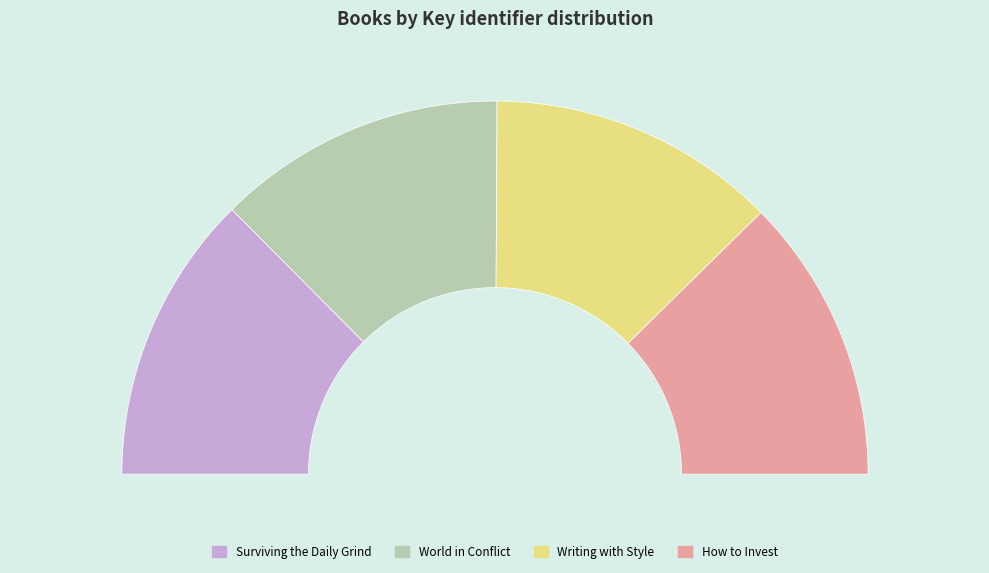

Combined, what portion of the pie is Writing with Style and Surviving the Daily Grind?

50.2%